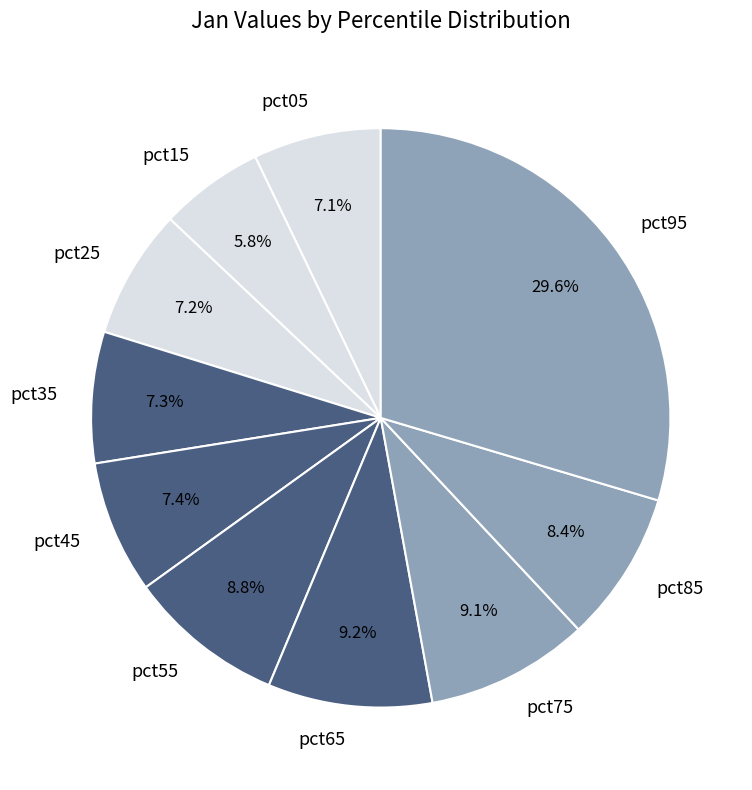

Which category has the smallest portion of the pie?

pct15